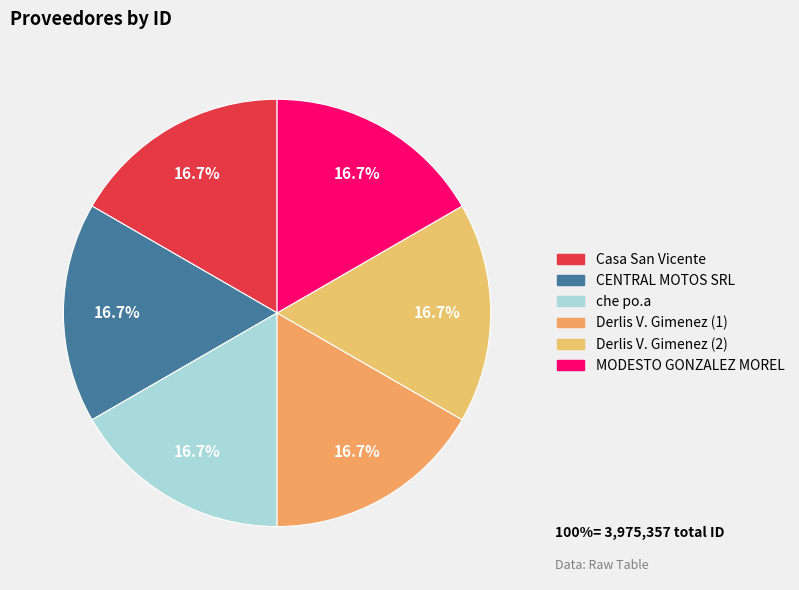

Approximately how many times larger is the value at CENTRAL MOTOS SRL compared to che po.a?

1.0